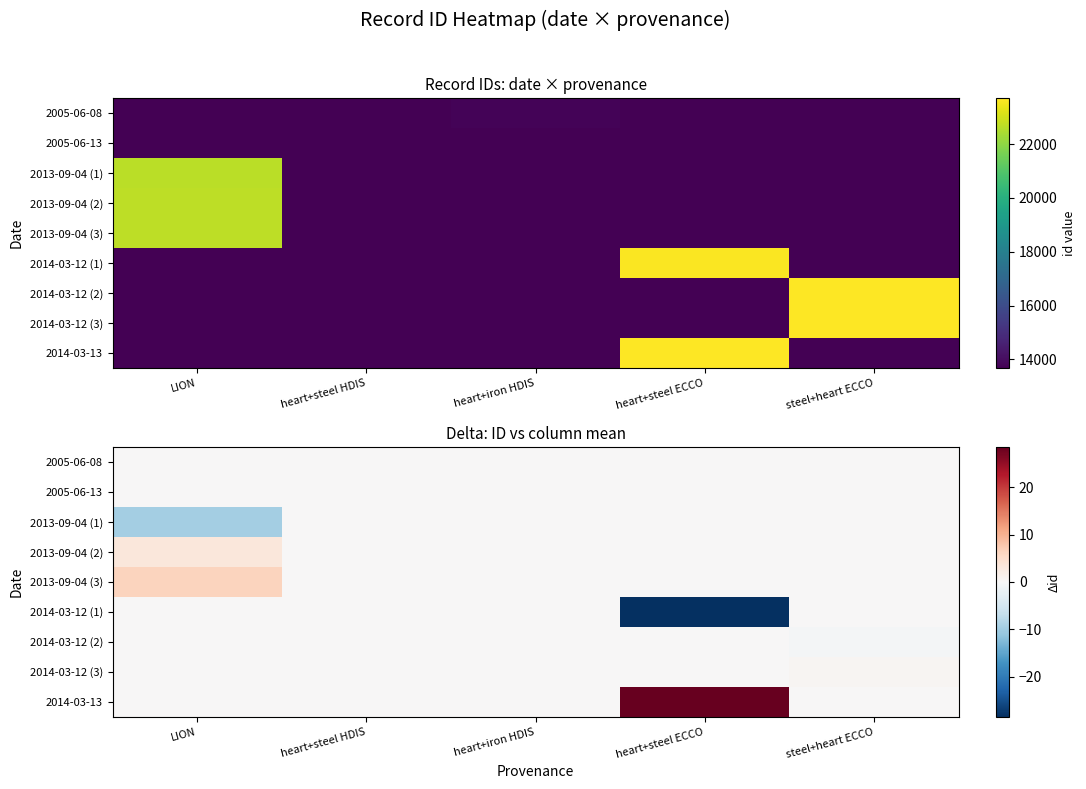

At how many categories does at least one series exceed 26?

1